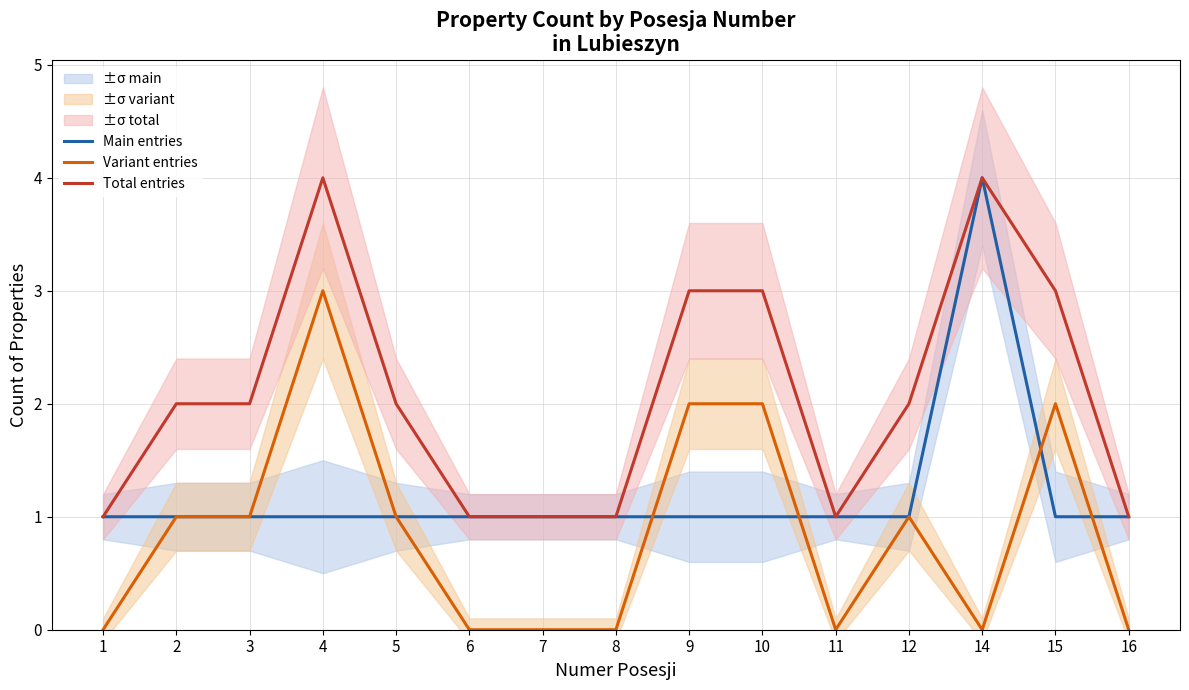

What is the average value of the Total entries series?

2